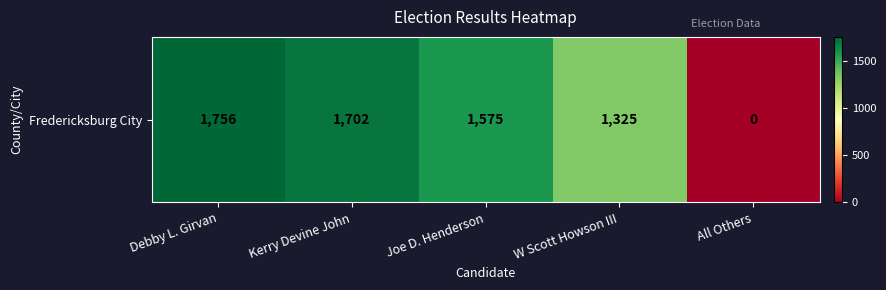

Approximately how many times larger is the value at Debby L. Girvan compared to Kerry Devine John?

1.0